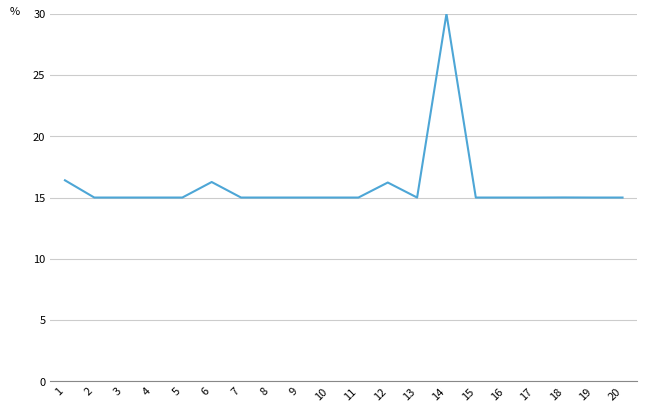

True or false: the data shows 9.5 at 17.

False